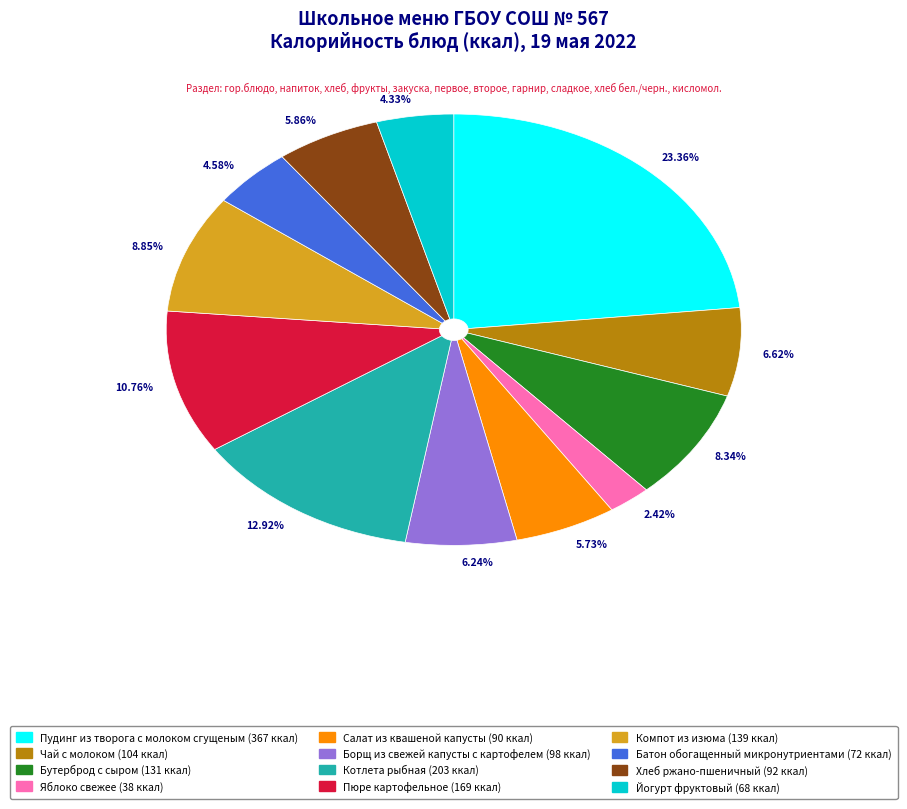

Does 8.34% represent more than half of the total?

No